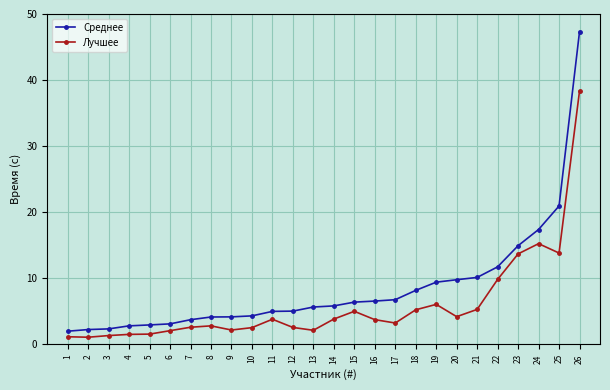

What is the lowest value of the Среднее series?

2.0